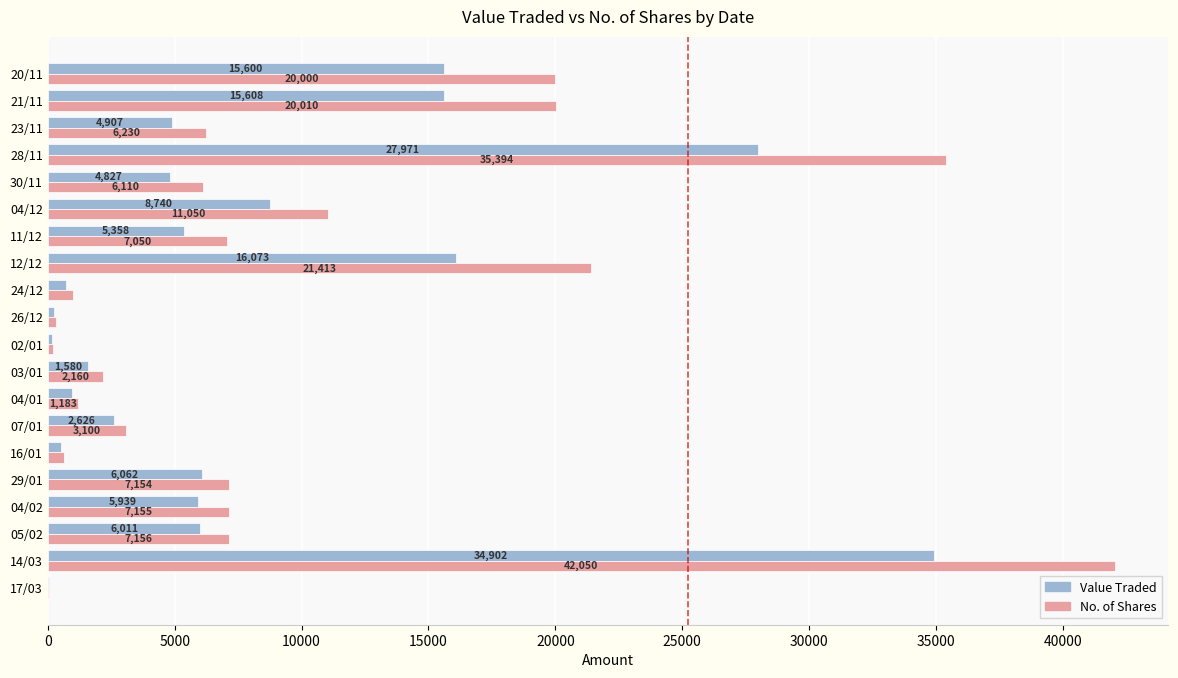

Is it true that No. of Shares equals 2590 at 23/11?

False